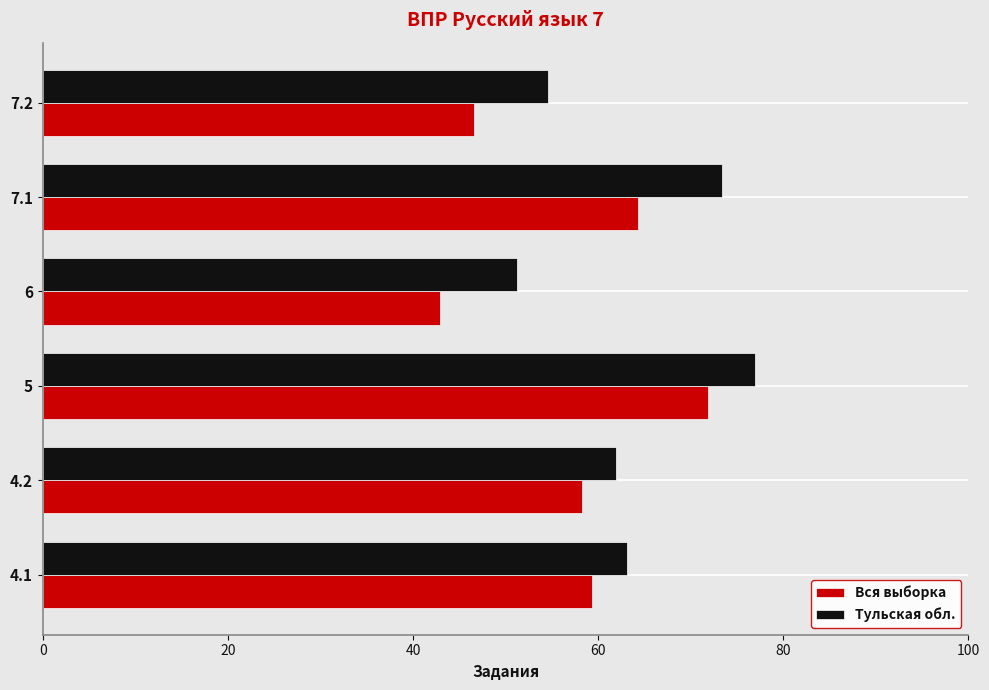

Count the number of data series in this chart.

2